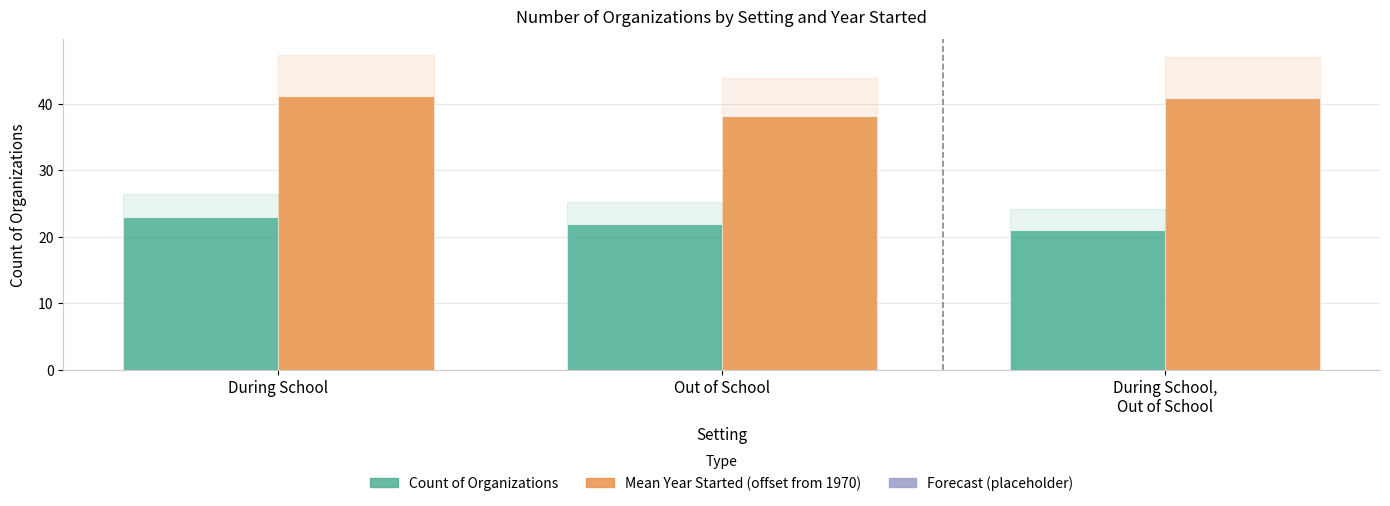

List the series in order of their peak value, highest first.

Mean Year Started (offset from 1970), Count of Organizations